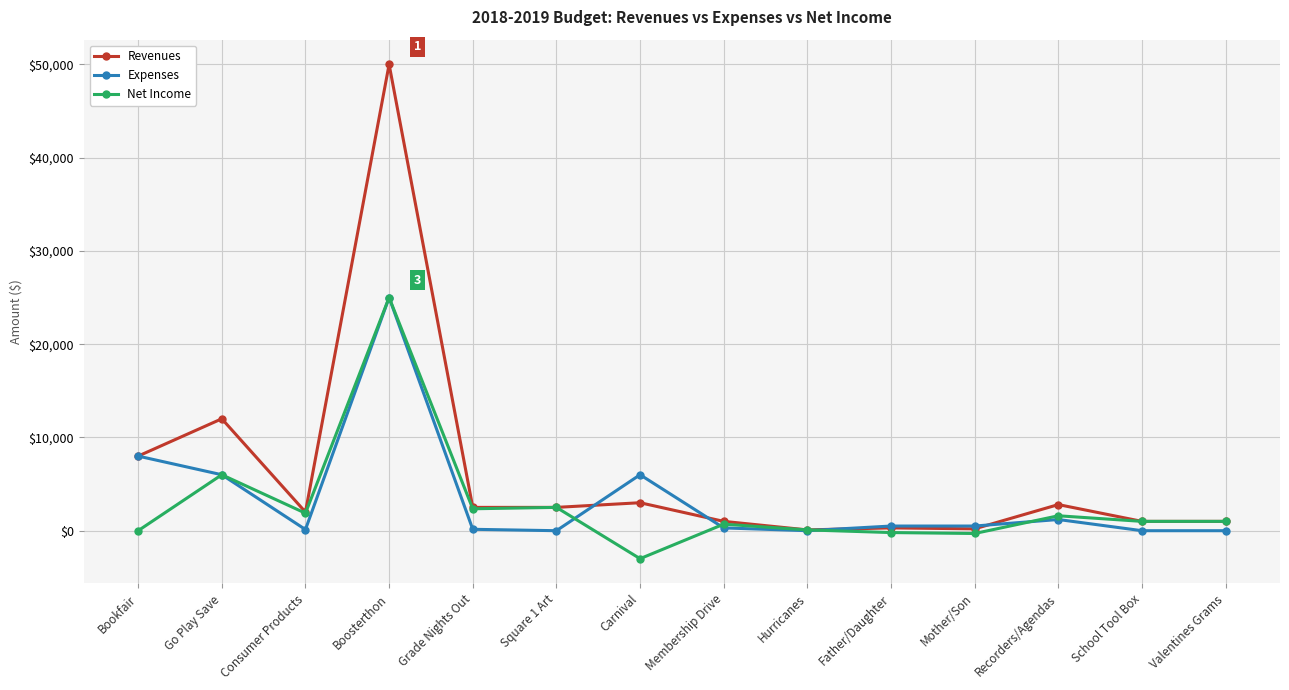

How many lines are shown in the chart?

3